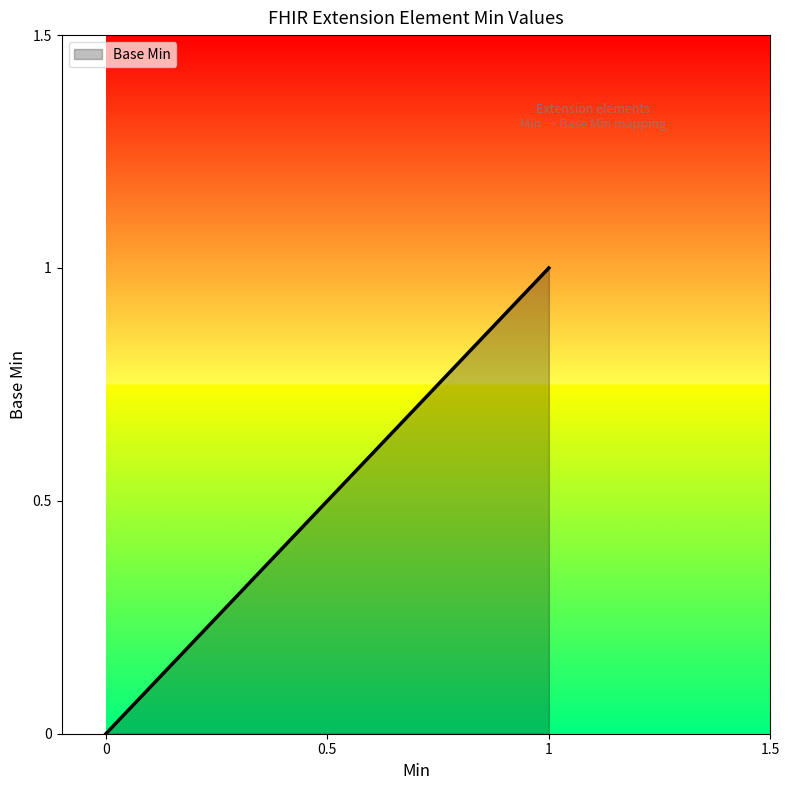

The chart shows a value of 0 at 0. True or false?

True